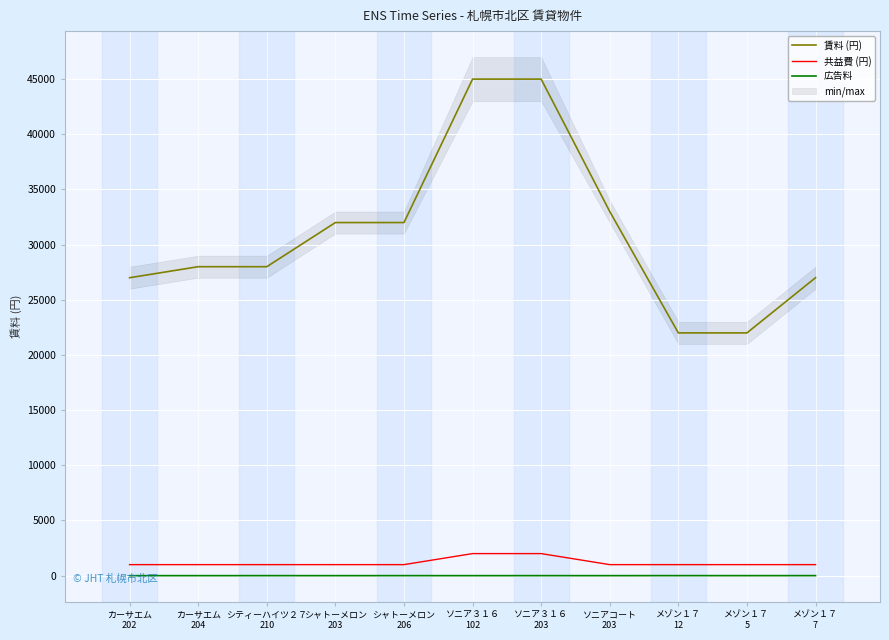

What is the difference between the highest and lowest values at シャトーメロン
203?

31998